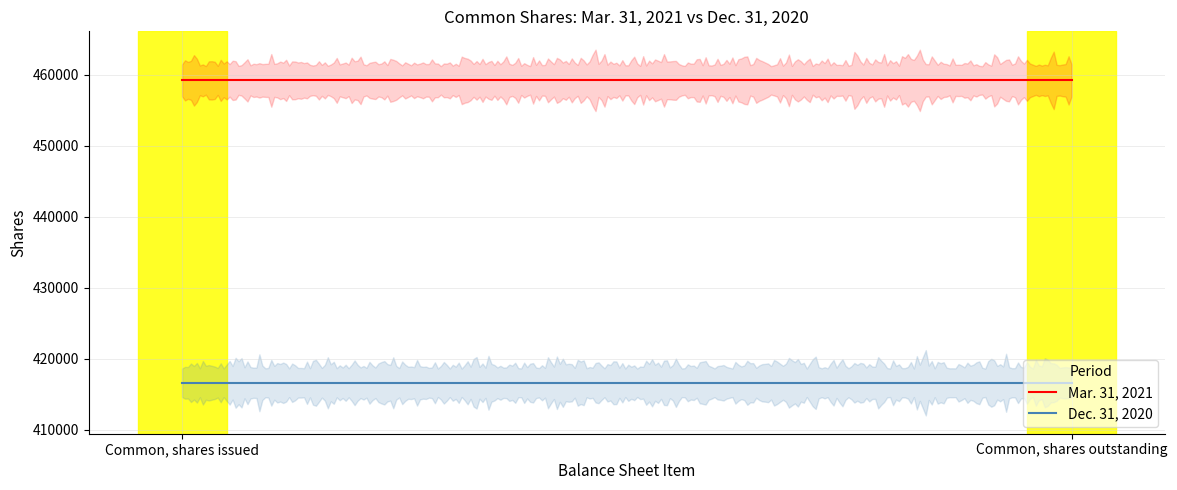

Which series has the widest spread of values?

Mar. 31, 2021